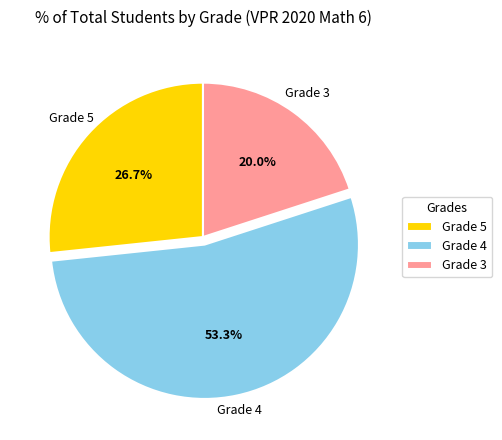

Is the sum of Grade 5 and Grade 3 greater than half?

No